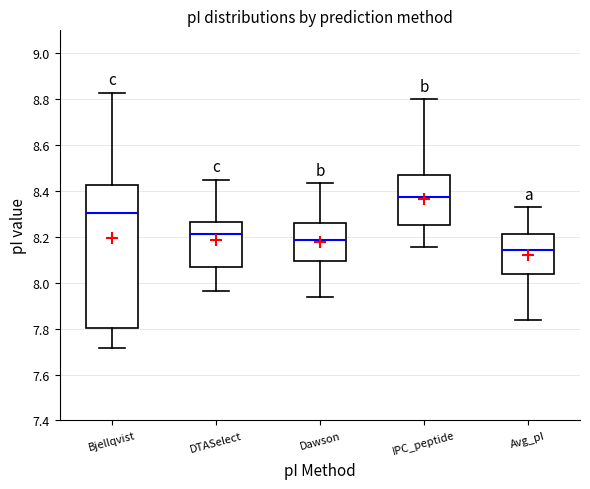

Comparing the boxes themselves (not the whiskers), which one is the tallest?

Bjellqvist